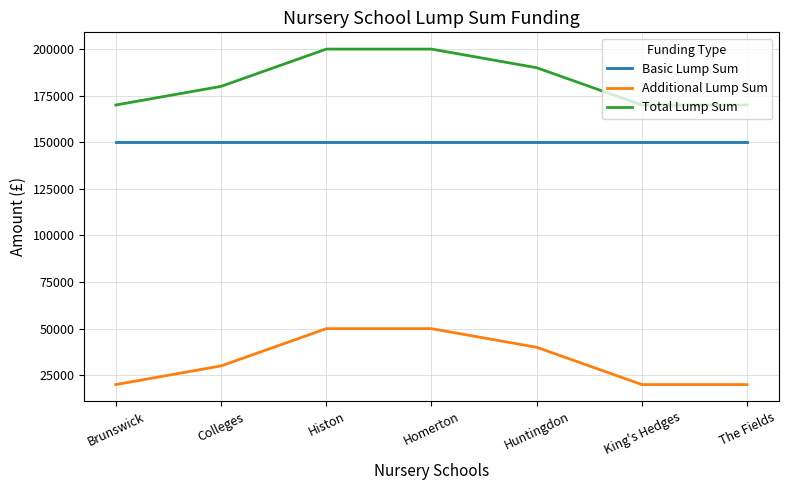

True or false: Additional Lump Sum and Basic Lump Sum cross at least once.

False